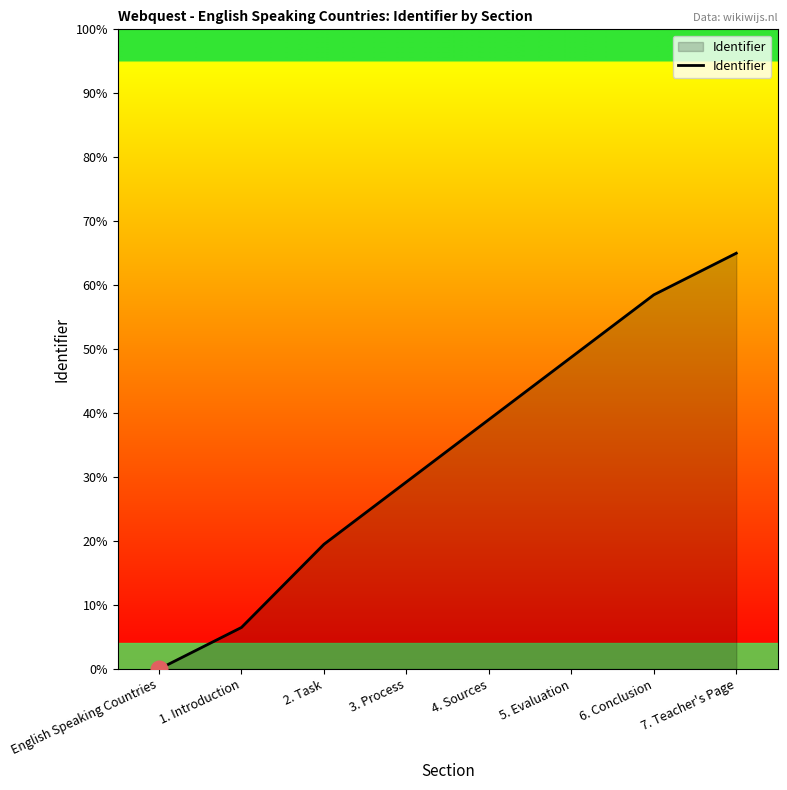

What is the average value?

33.3